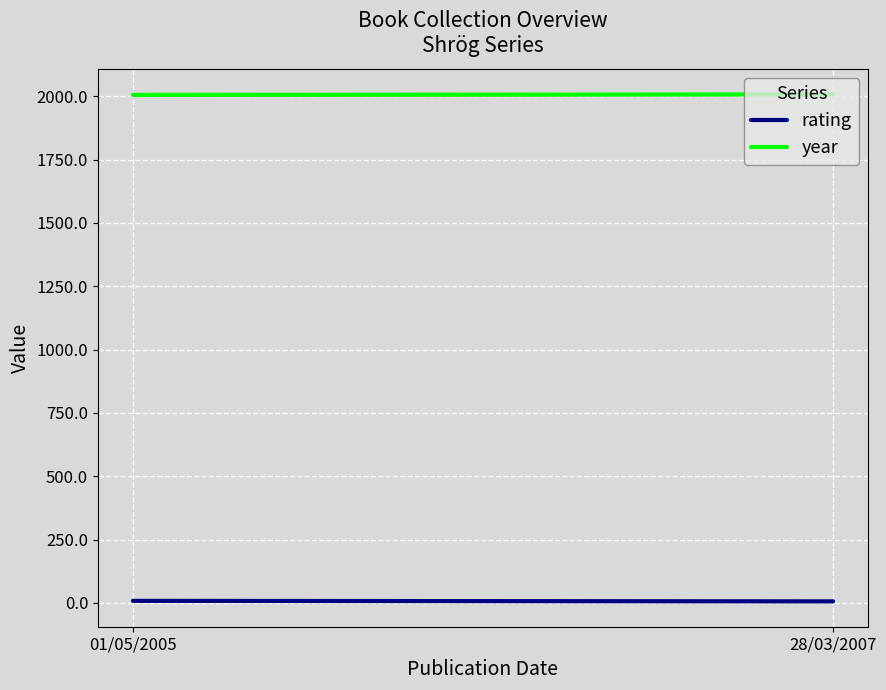

What is the label of the 1st point from the left?

01/05/2005